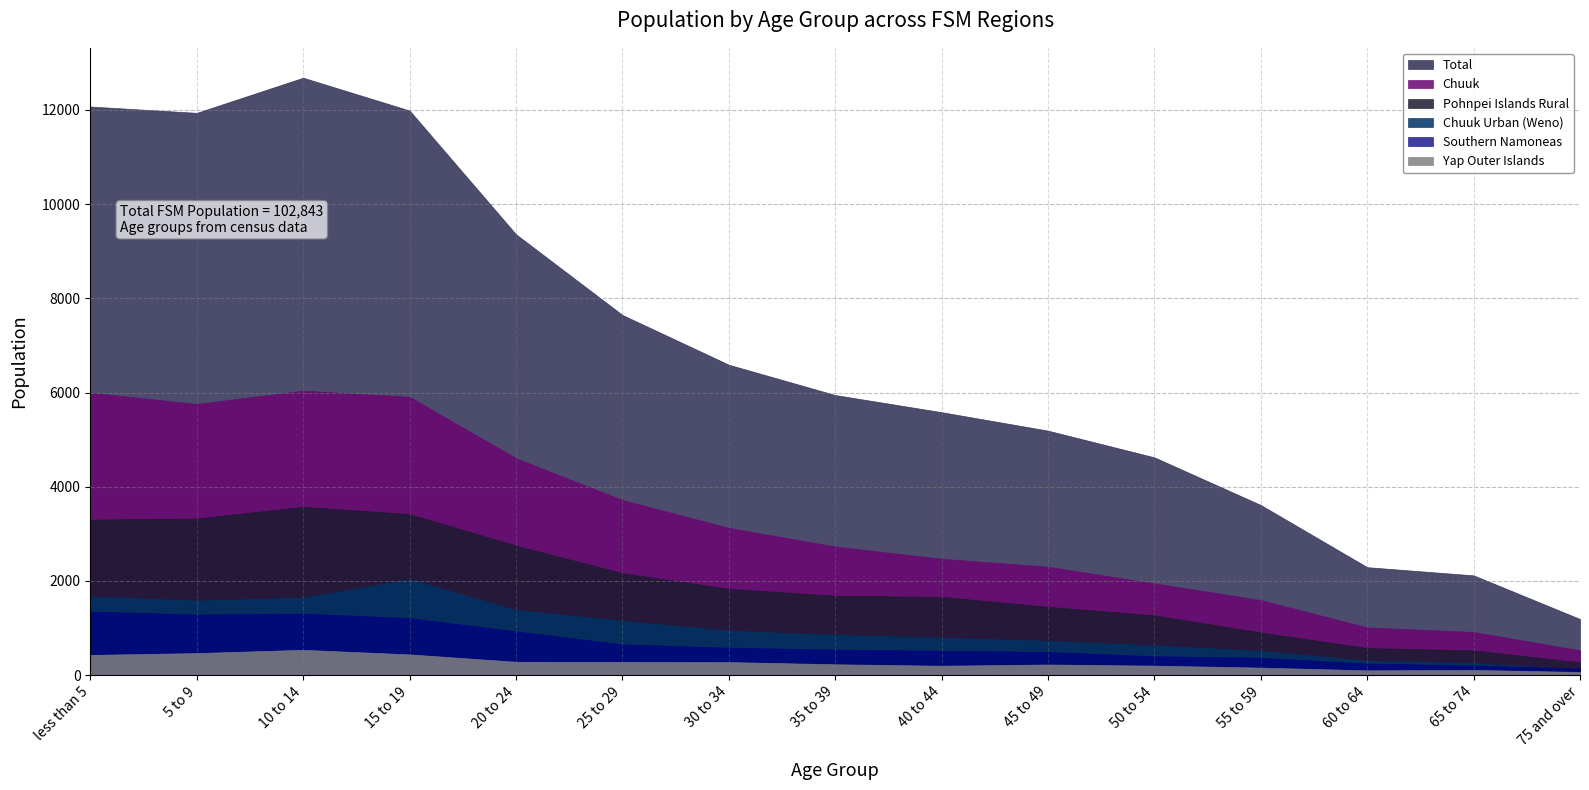

How many lines are shown in the chart?

6